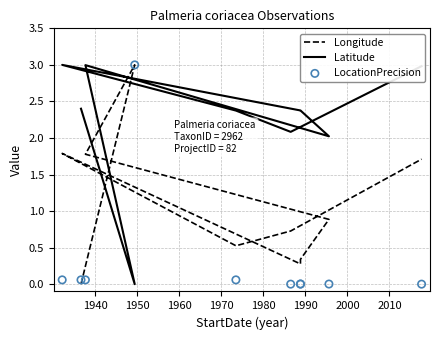

Which series reaches the maximum Y coordinate?

Longitude